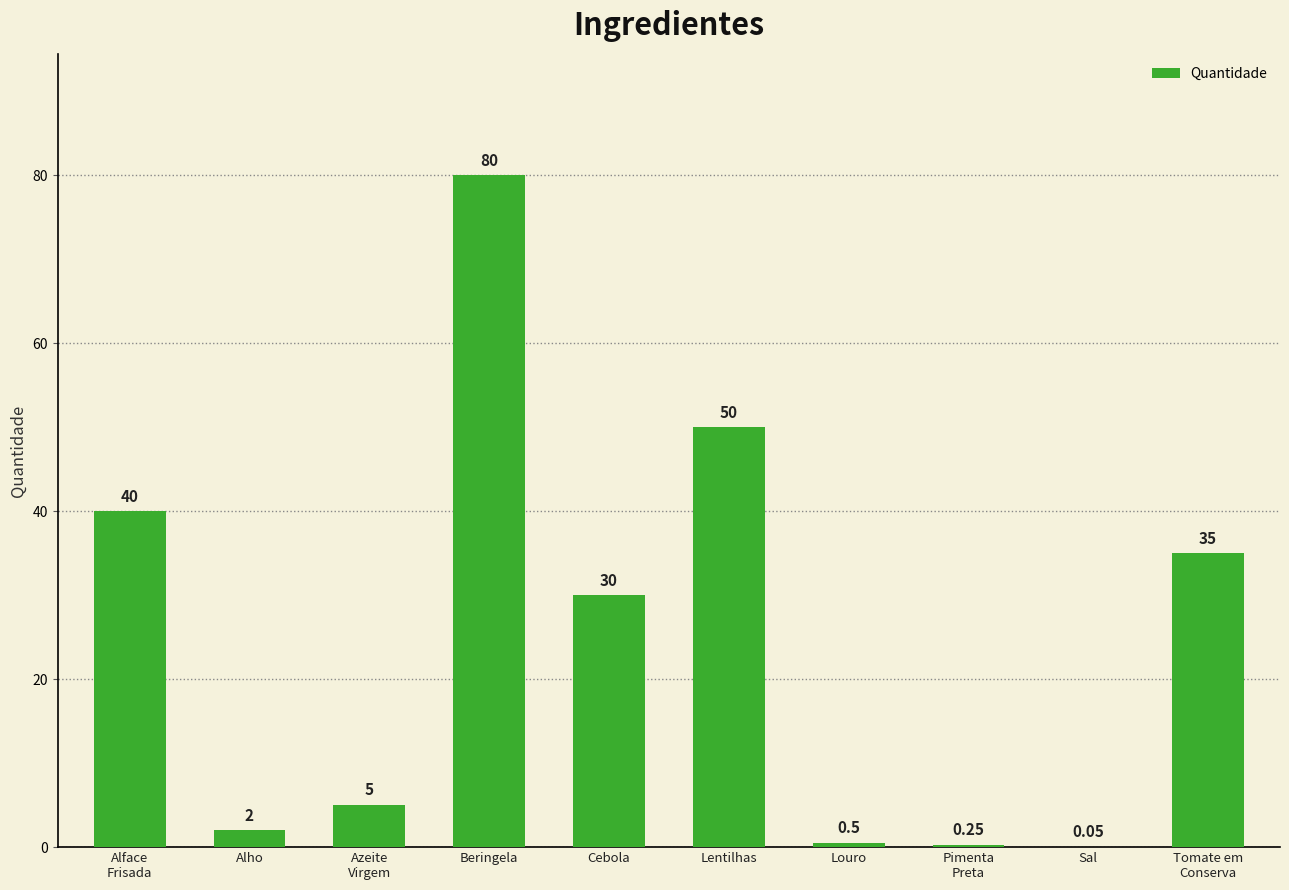

At which category does the chart reach its peak across all series?

Beringela